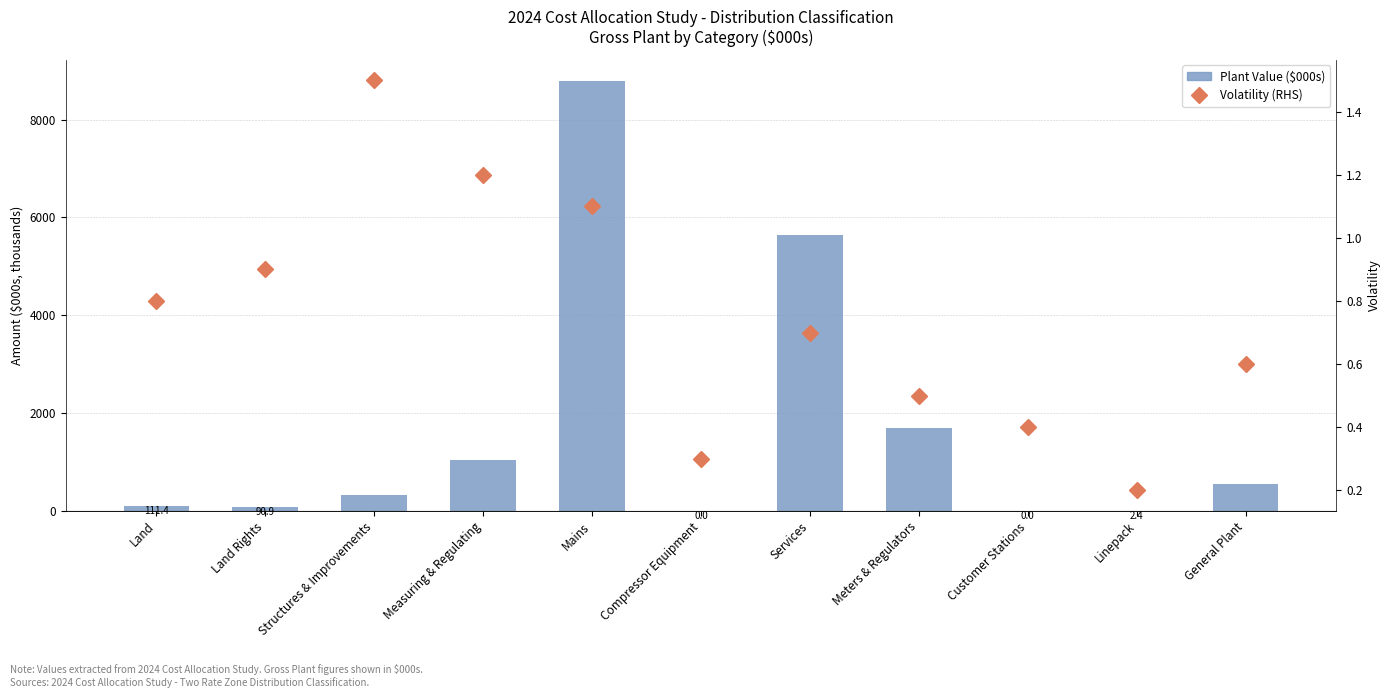

What is the label of the 7th bar from the right?

Mains